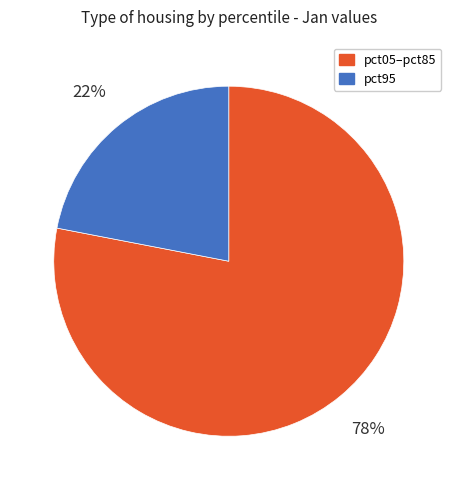

Is there any slice that represents more than half of the pie?

Yes